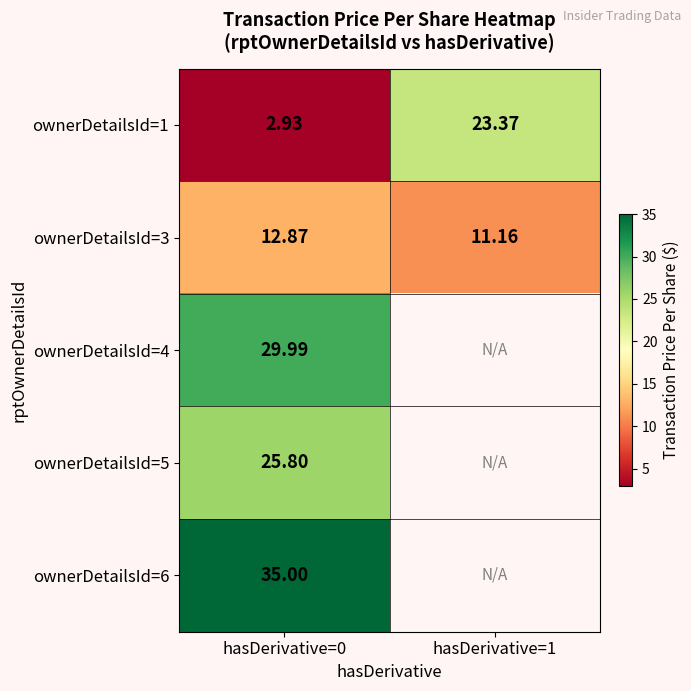

Between hasDerivative=0 and hasDerivative=1, which is larger?

hasDerivative=1